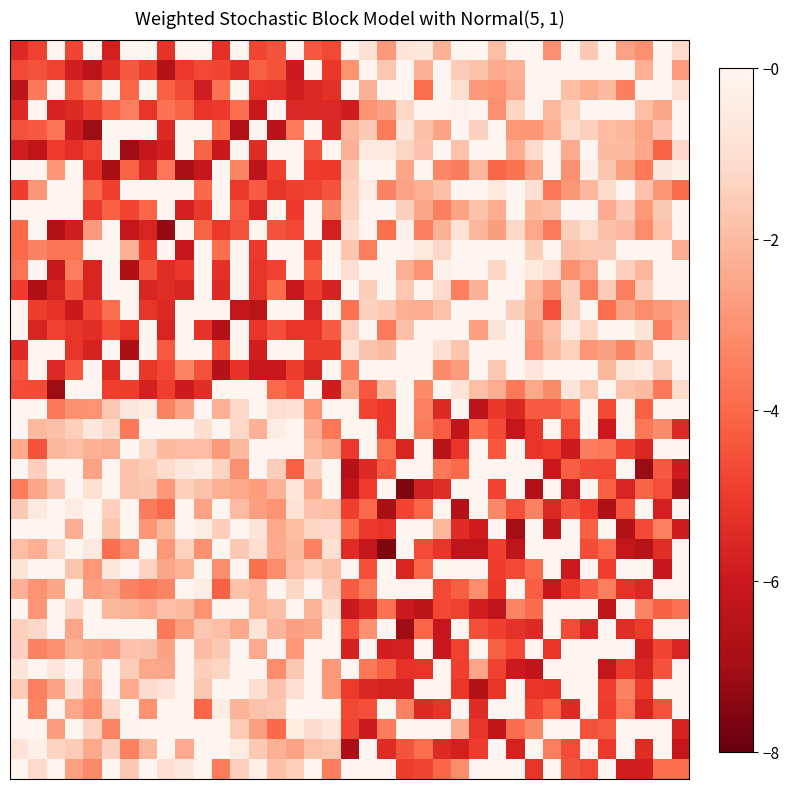

Count the number of categories in the chart.

37